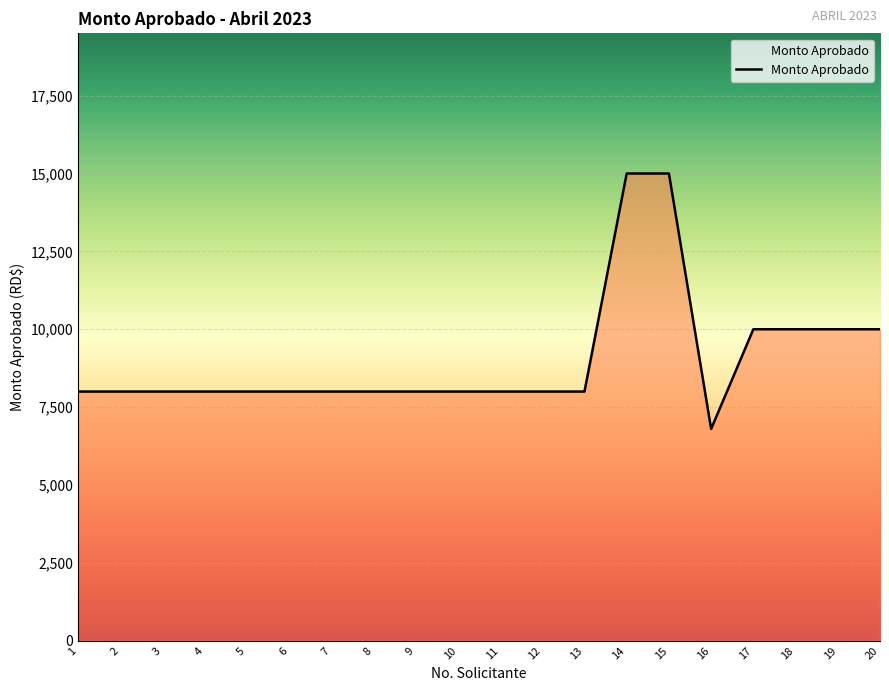

What is the difference between the maximum and minimum values?

8200